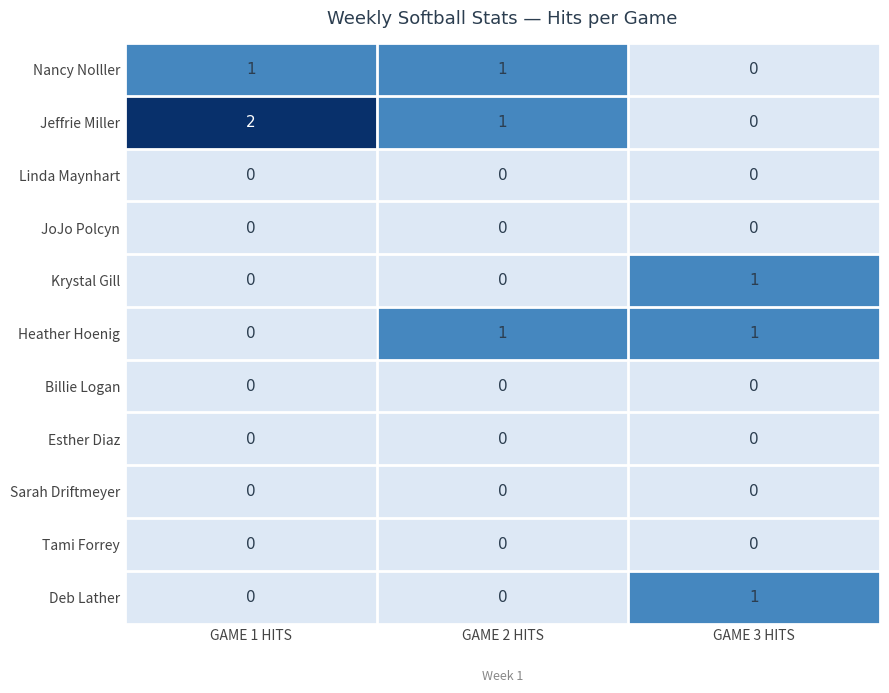

The value of Linda Maynhart at GAME 2 HITS is 0. True or false?

True